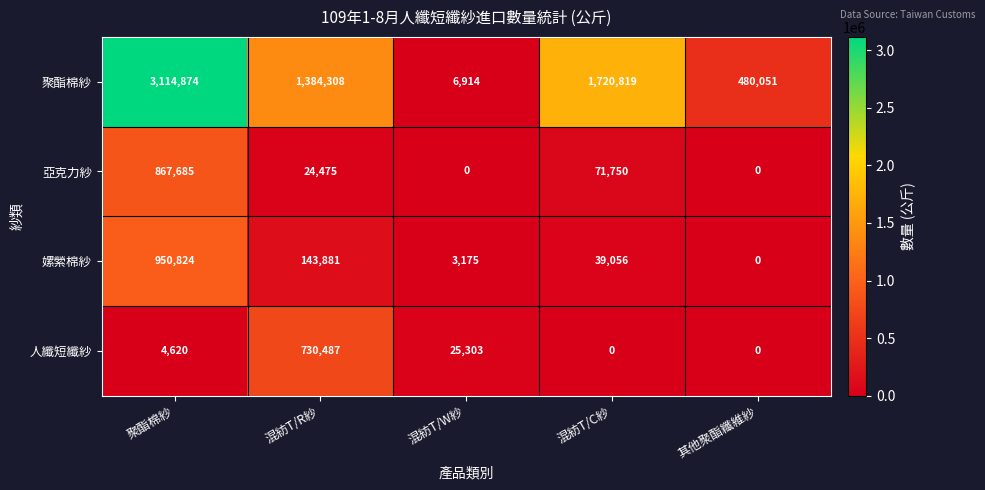

Which series has the largest range (max minus min)?

聚酯棉紗